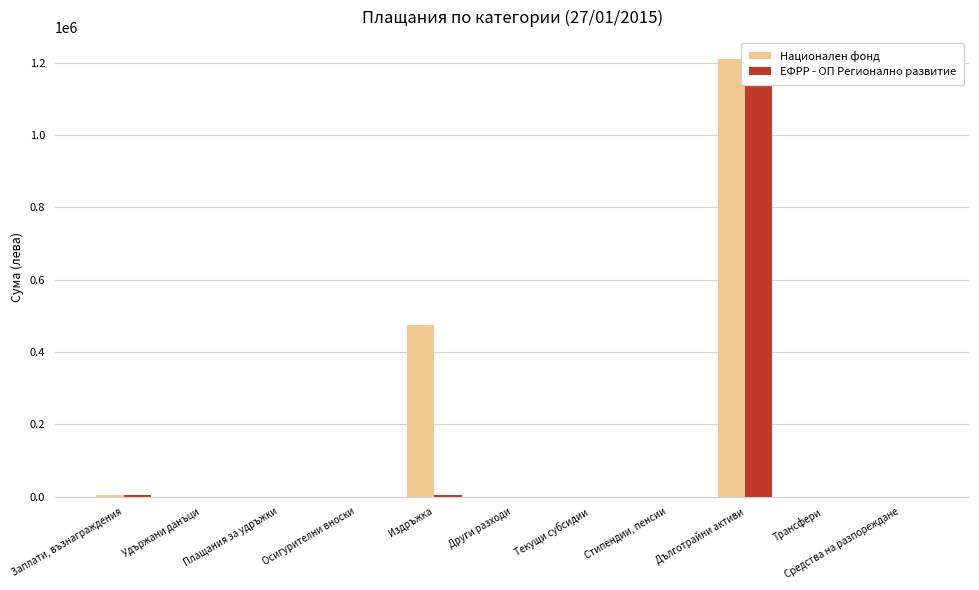

What is the maximum value shown in the chart?

1210201.5